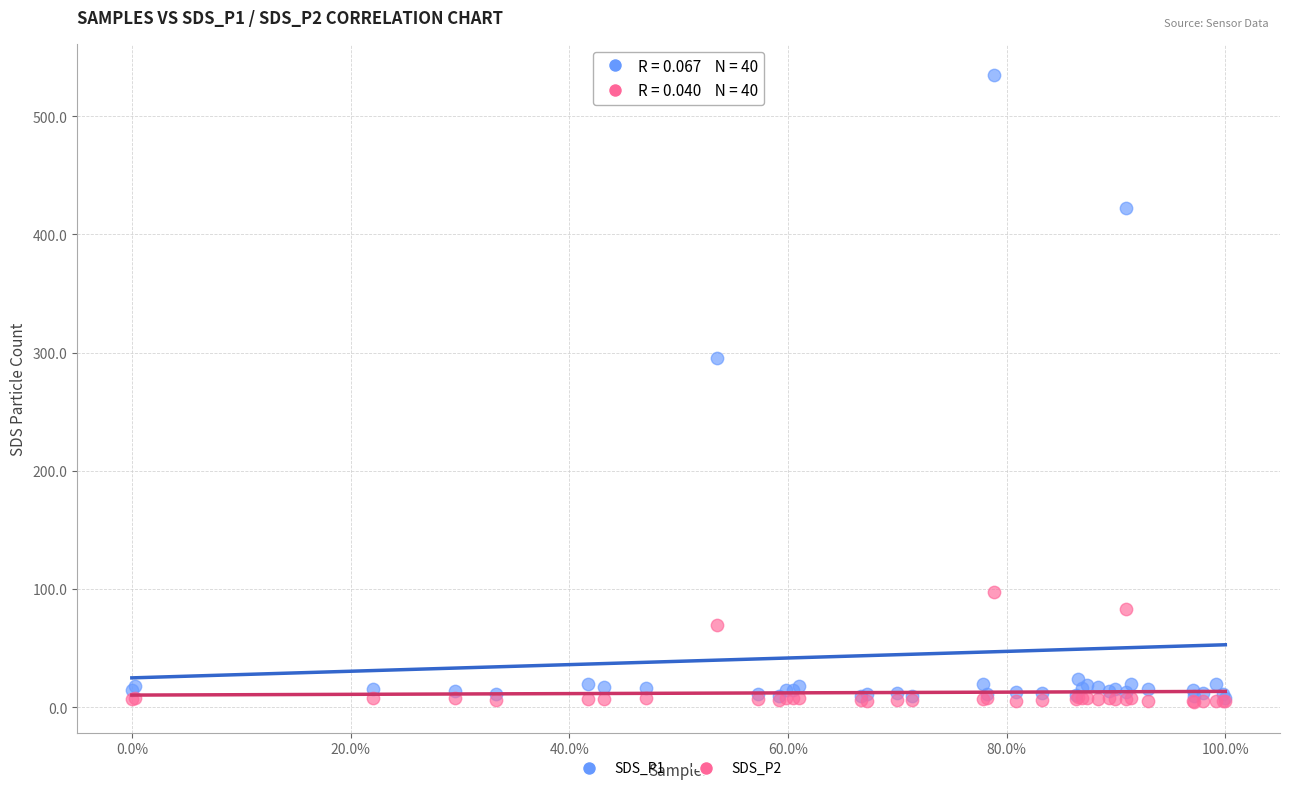

Across all series, what Y value is closest to 269?

295.7